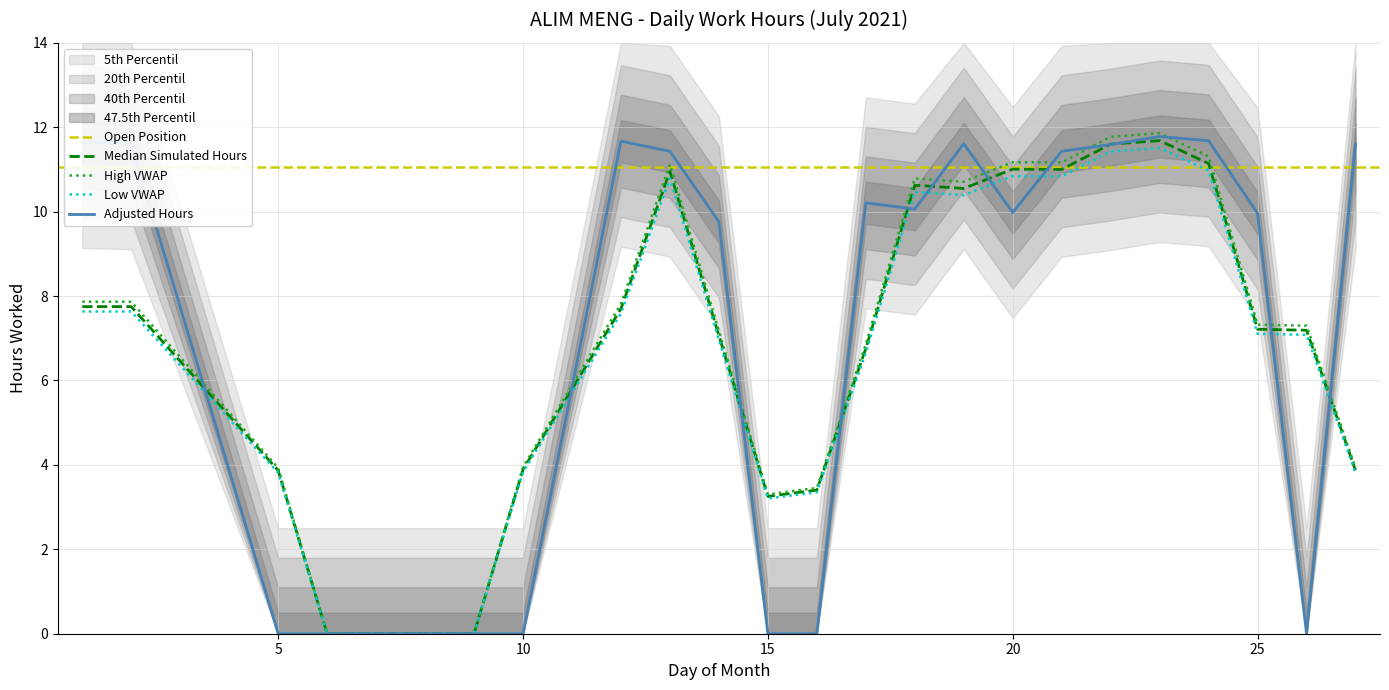

Does the chart display data point markers on the line(s)?

No